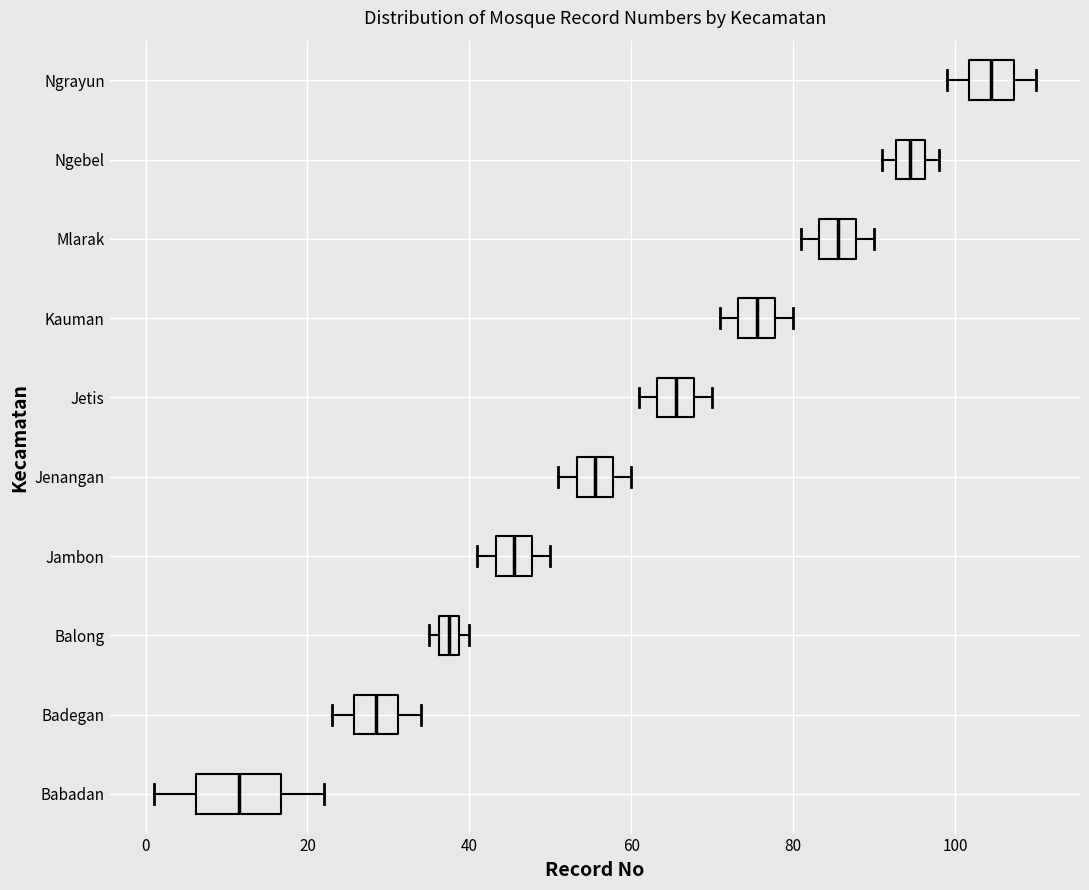

Which box is the widest, from its left edge to its right edge?

Babadan